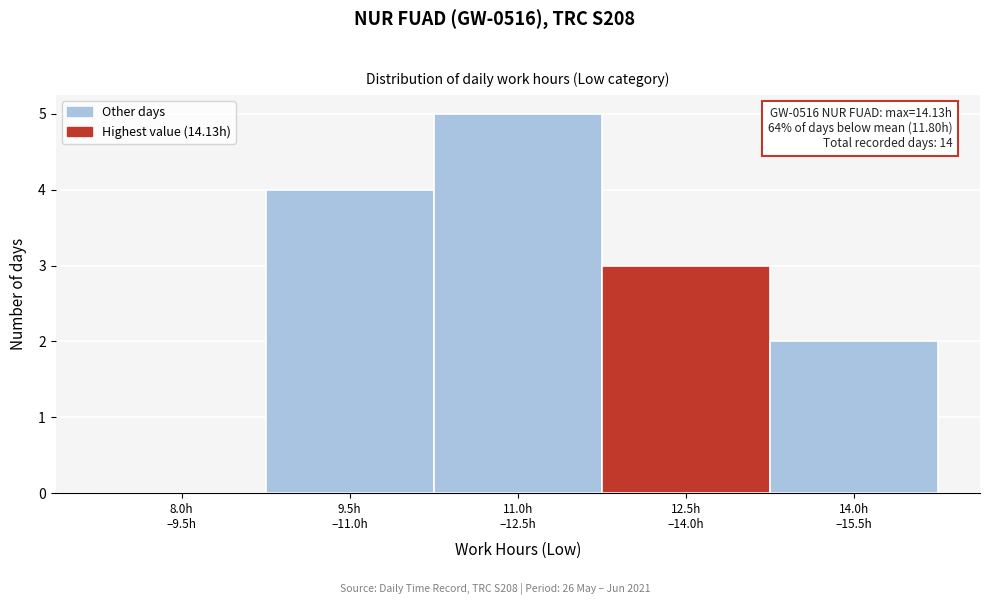

What is the maximum value shown in the chart?

5